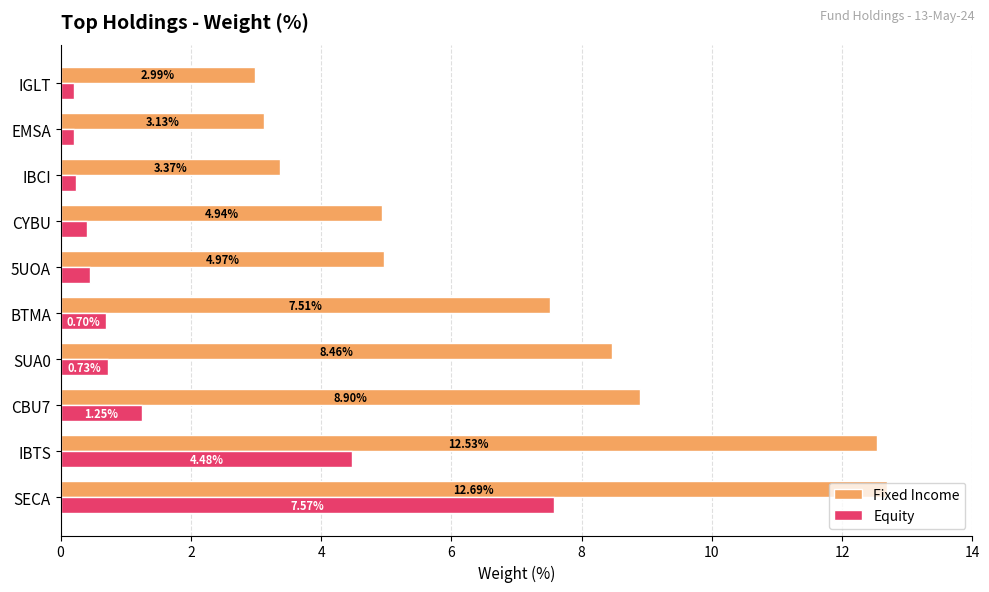

Is the value of Fixed Income at SUA0 greater than the value of Equity at IBTS?

Yes